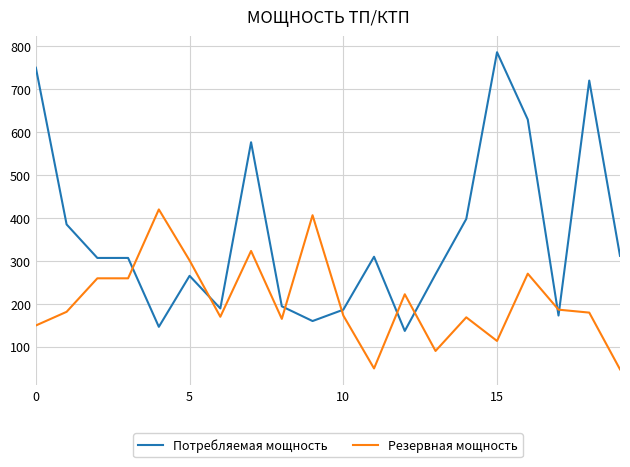

Which series ends up on top after the final intersection of Резервная мощность and Потребляемая мощность?

Потребляемая мощность